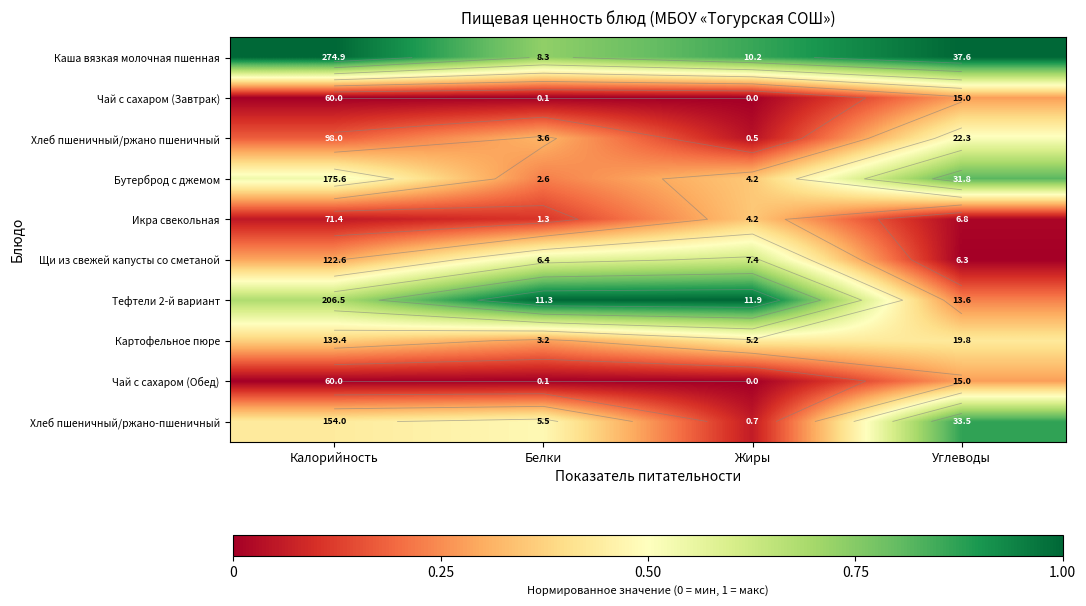

The value of Хлеб пшеничный/ржано-пшеничный at Калорийность is 0.8. True or false?

False